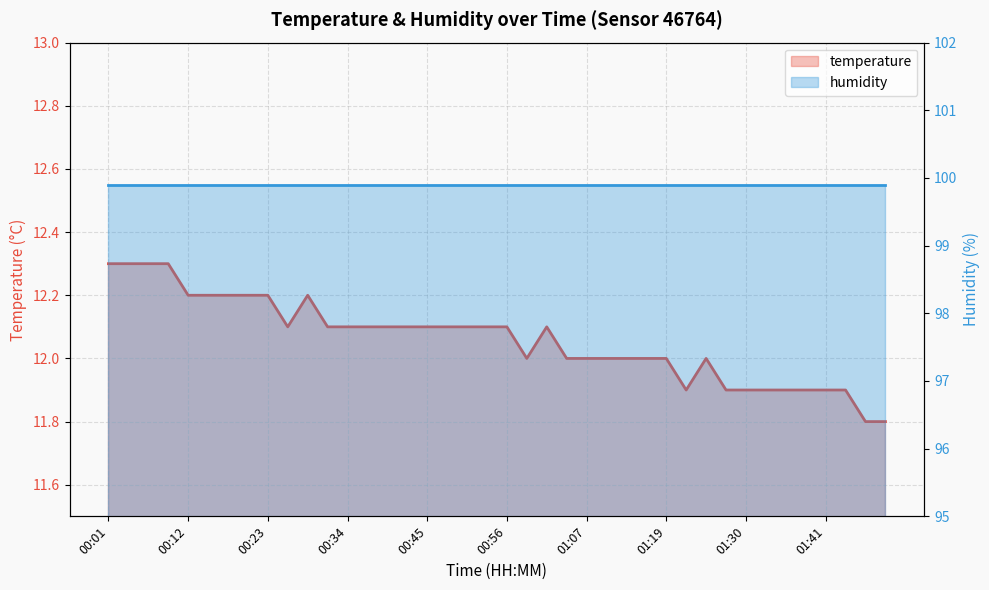

What is the sum of the values at 01:52 and 01:07?

23.8